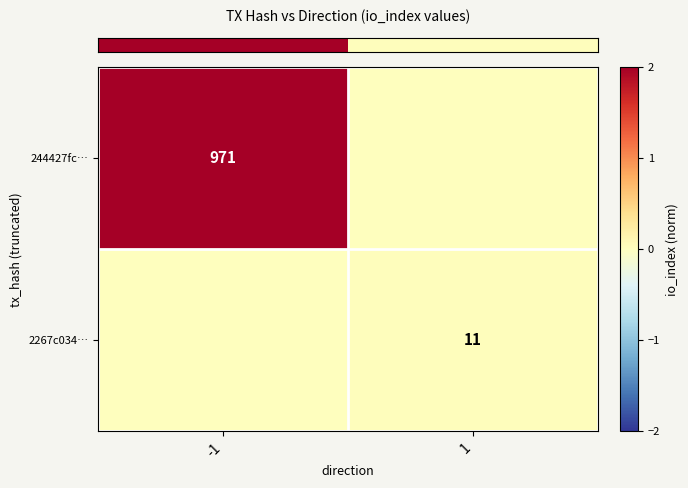

Rank the categories by row_1 value from lowest to highest.

-1, 1